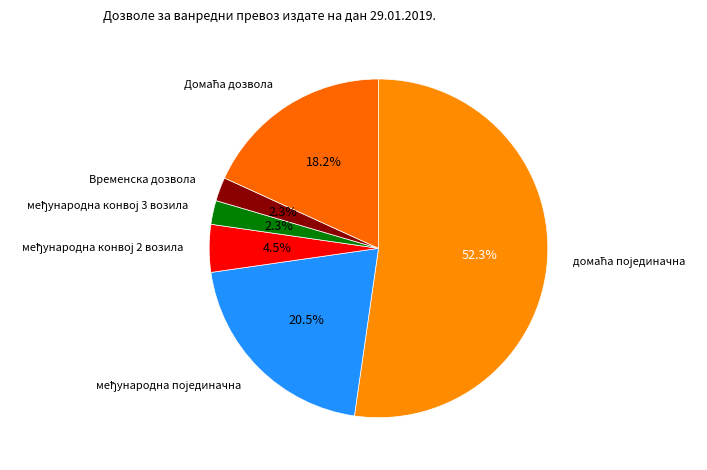

Is there a majority slice in this chart?

Yes